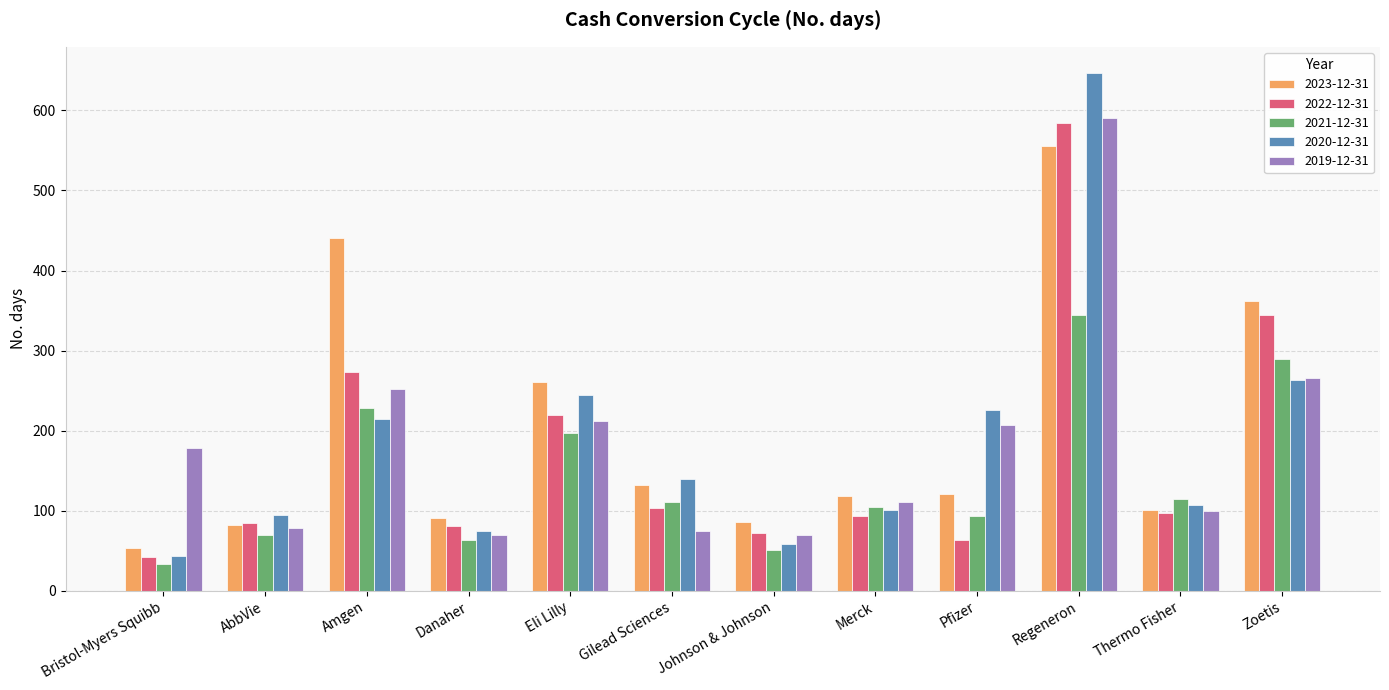

How many categories are shown in the chart?

12